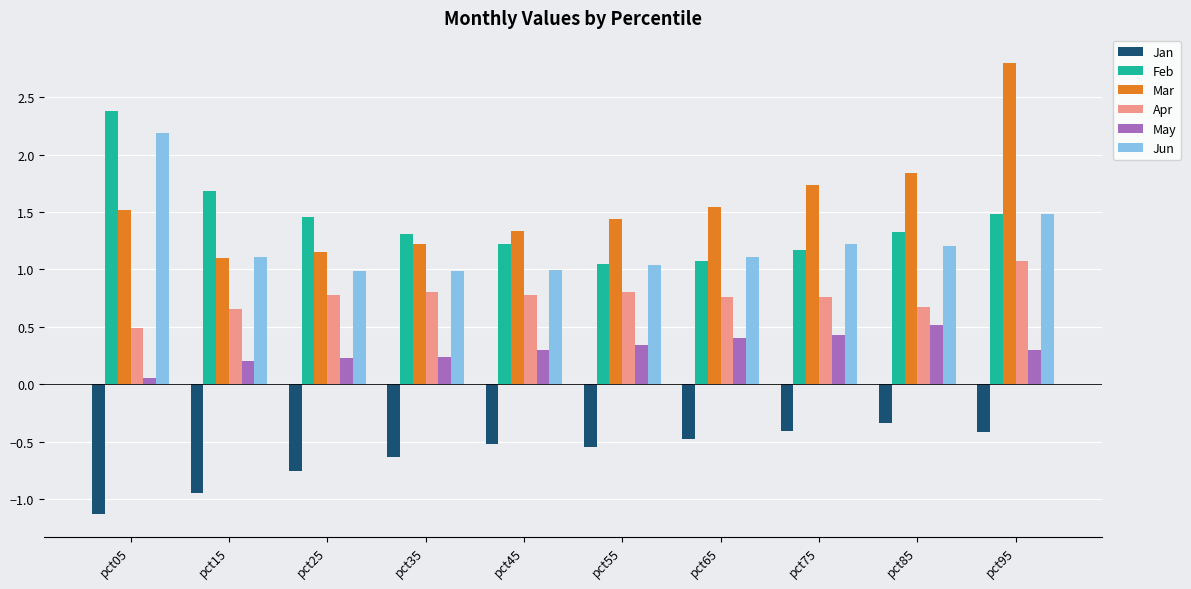

What are all the series names shown in the legend?

Jan, Feb, Mar, Apr, May, Jun